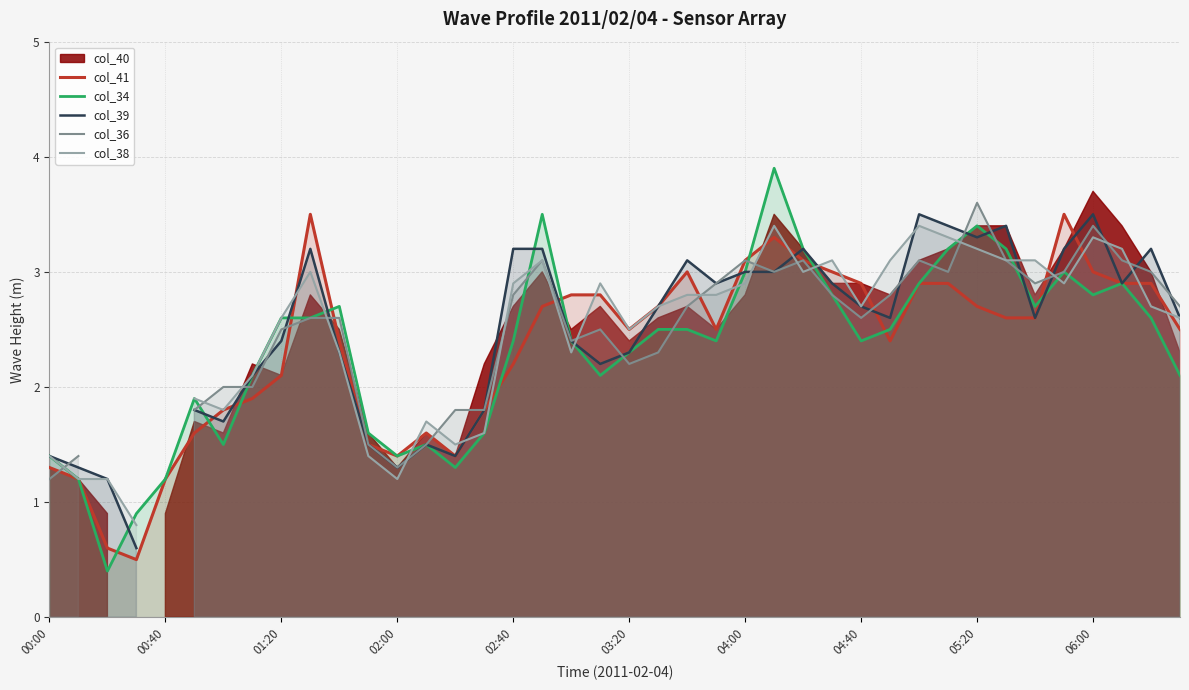

Which series ends up on top after the final intersection of col_34 and col_36?

col_36